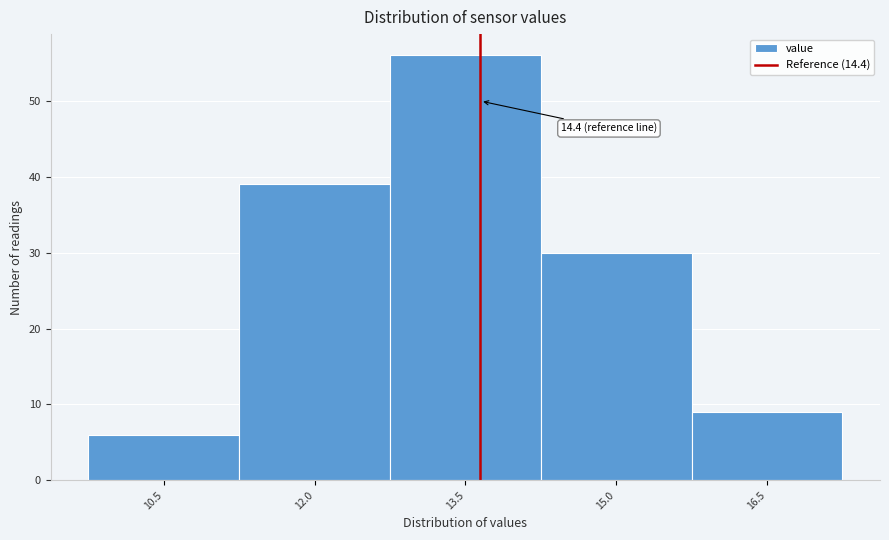

Reading left to right, transcribe all the data shown in this chart.

10.5=6	12.0=39	13.5=56	15.0=30	16.5=9